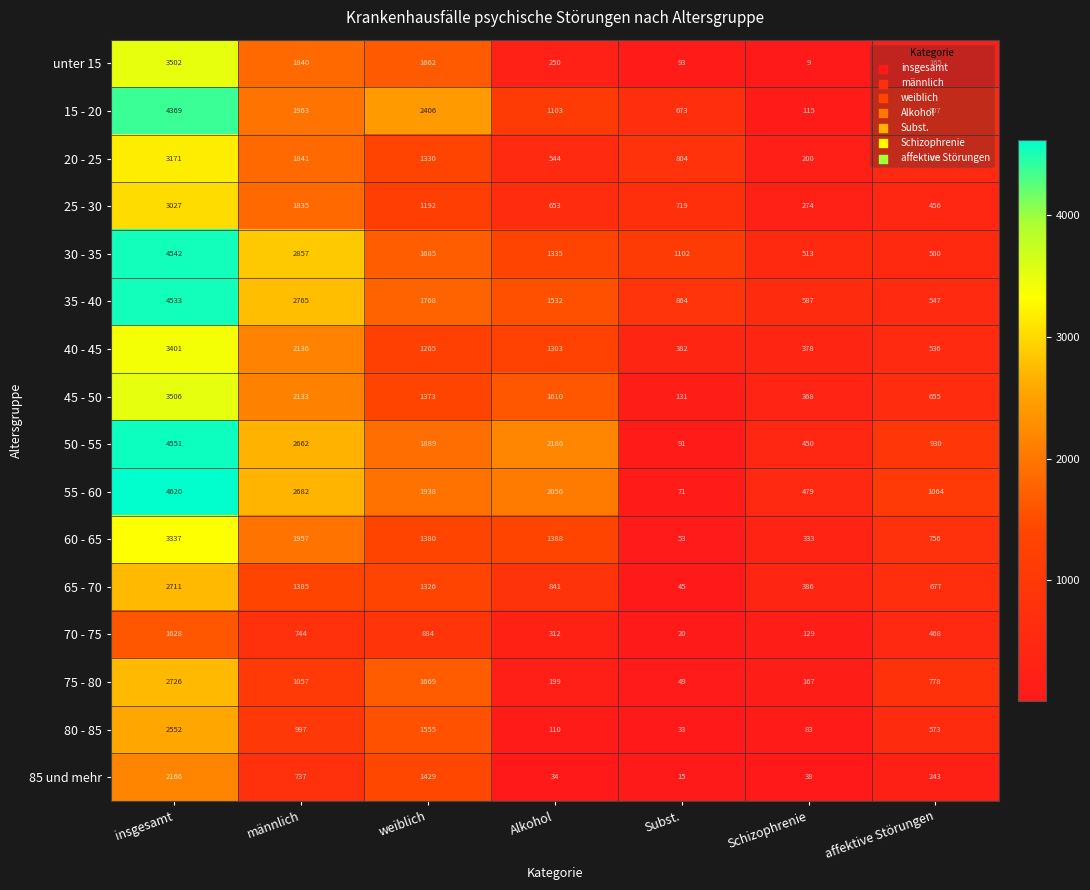

List the series in order of their peak value, highest first.

55 - 60, 50 - 55, 30 - 35, 35 - 40, 15 - 20, 45 - 50, unter 15, 40 - 45, 60 - 65, 20 - 25, 25 - 30, 75 - 80, 65 - 70, 80 - 85, 85 und mehr, 70 - 75